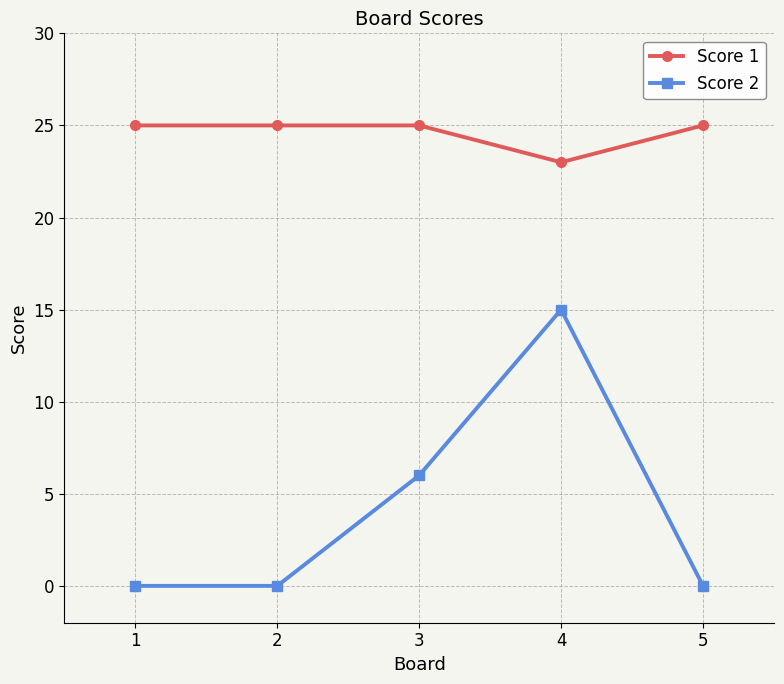

Between 1 and 4, which series saw the biggest shift?

Score 2